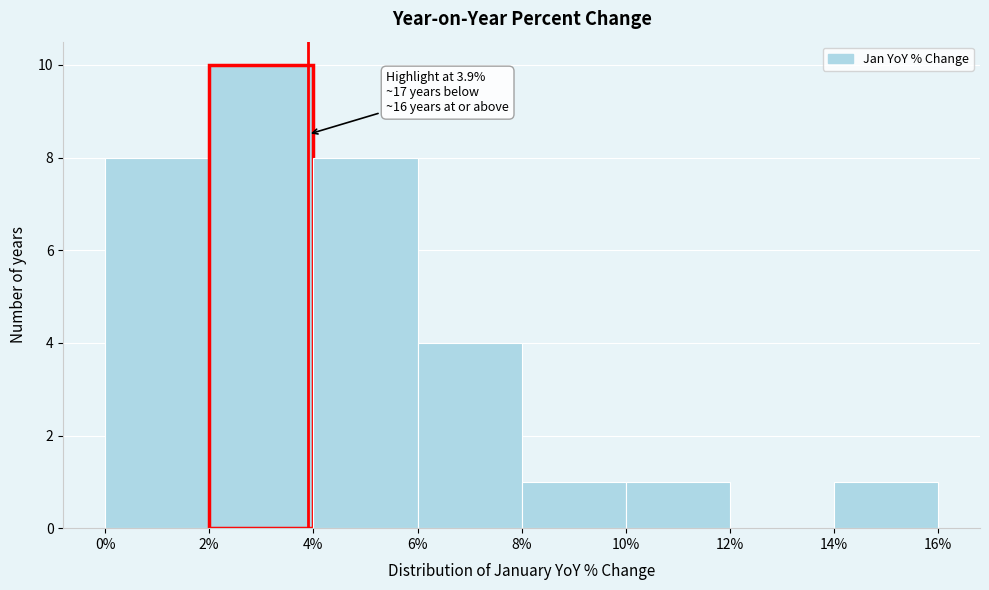

Over which range of the x-axis is the bar tallest?

2% to 4%